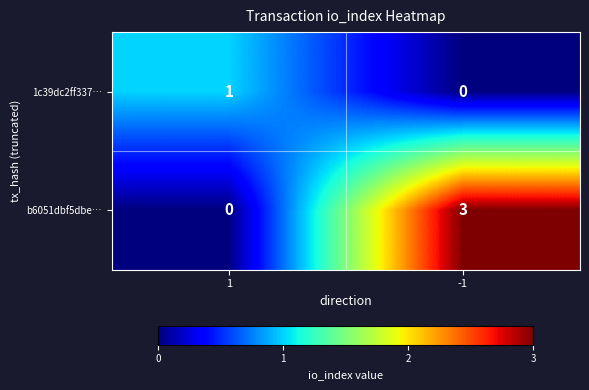

Reading left to right, what are all the values shown in this chart?

1c39dc2ff337…: 1=1	-1=0
b6051dbf5dbe…: 1=0	-1=3